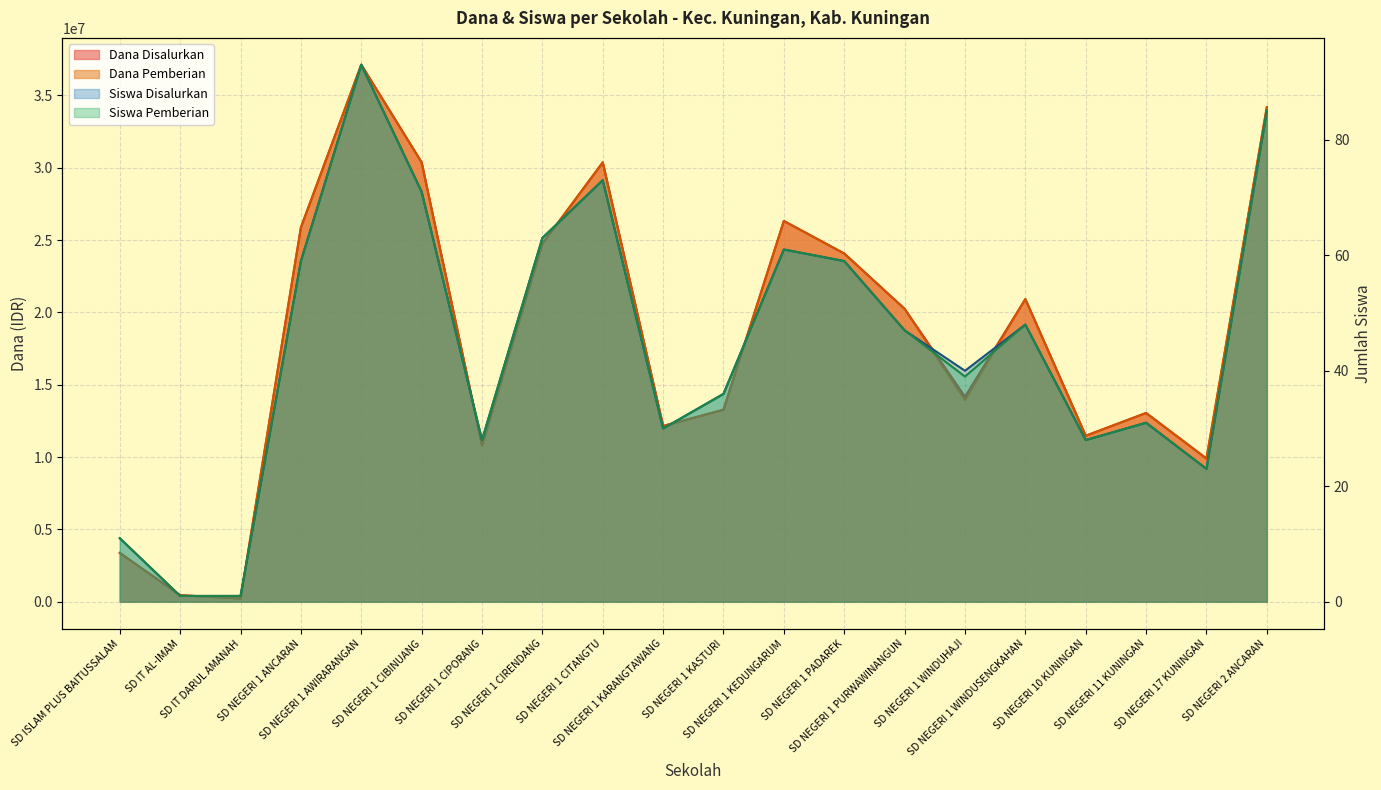

What is the total value across all series at SD NEGERI 1 KASTURI?

26550072